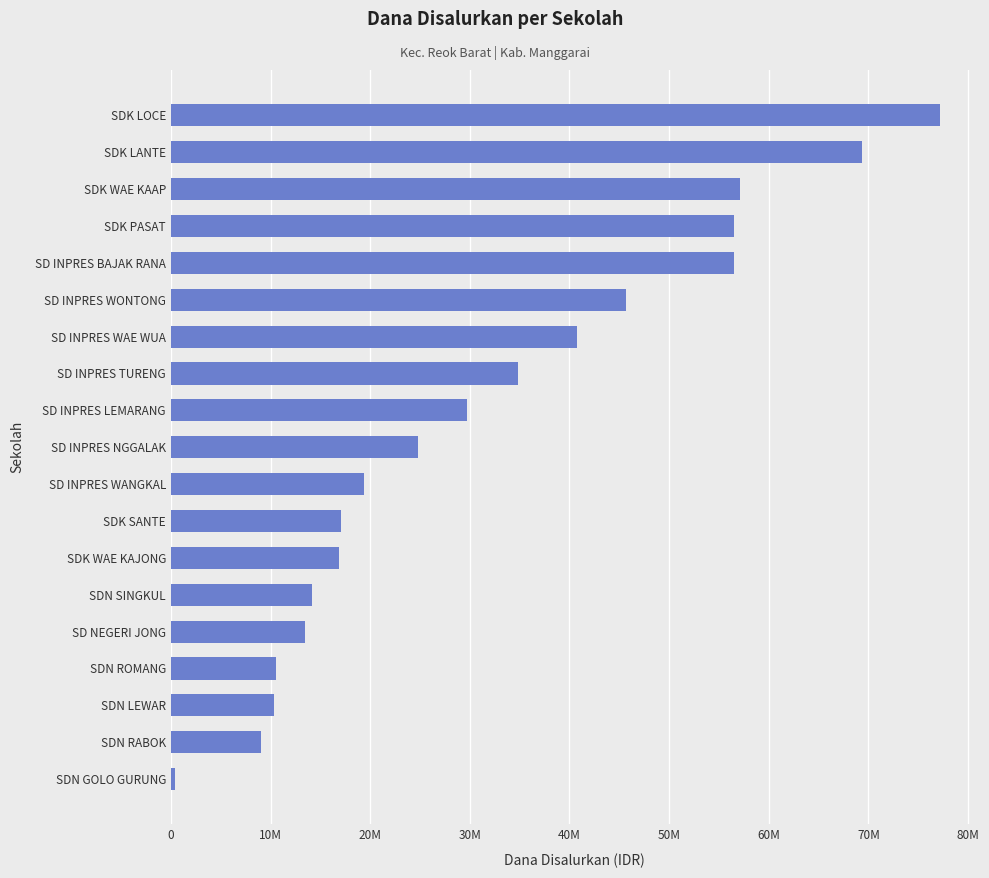

Are the bars grouped side by side (vs. stacked)?

No